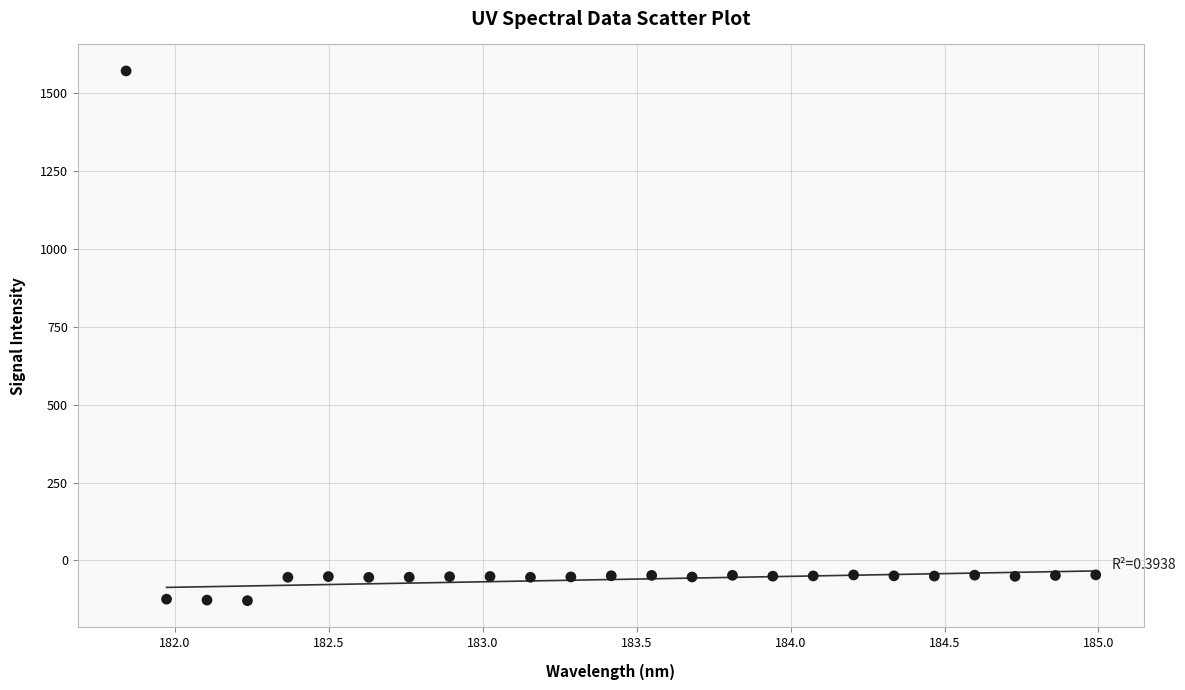

What is the range of X values (max minus min)?

3.1